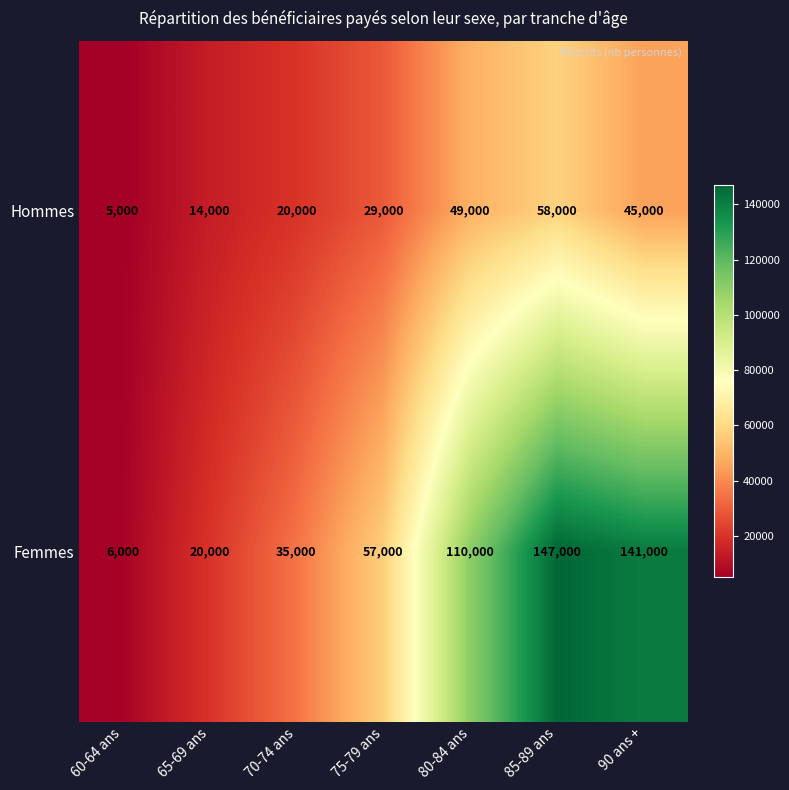

Rank the series by their average value, from highest to lowest.

Femmes, Hommes